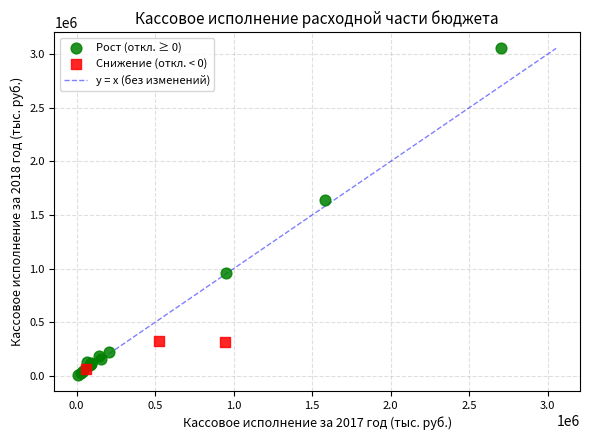

Which series has the largest Y range (max minus min)?

Рост (откл. ≥ 0)